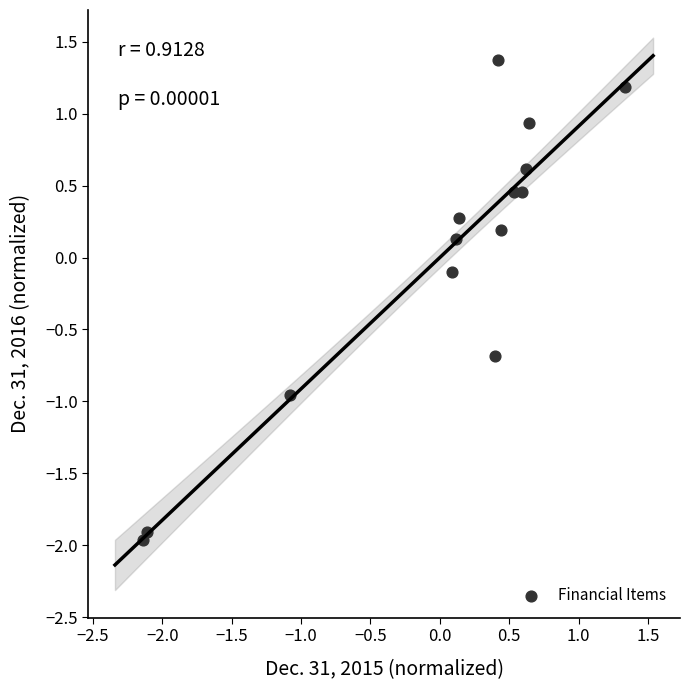

What is the range of Y values (max minus min)?

3.3